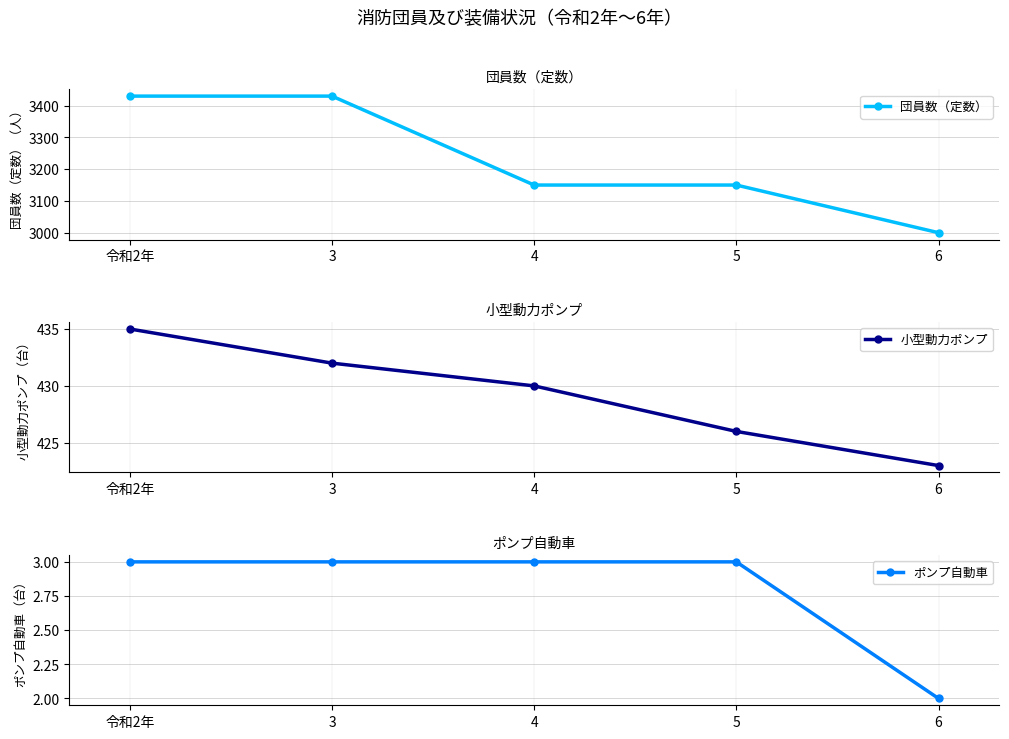

Is this an area chart (filled region under the line)?

No